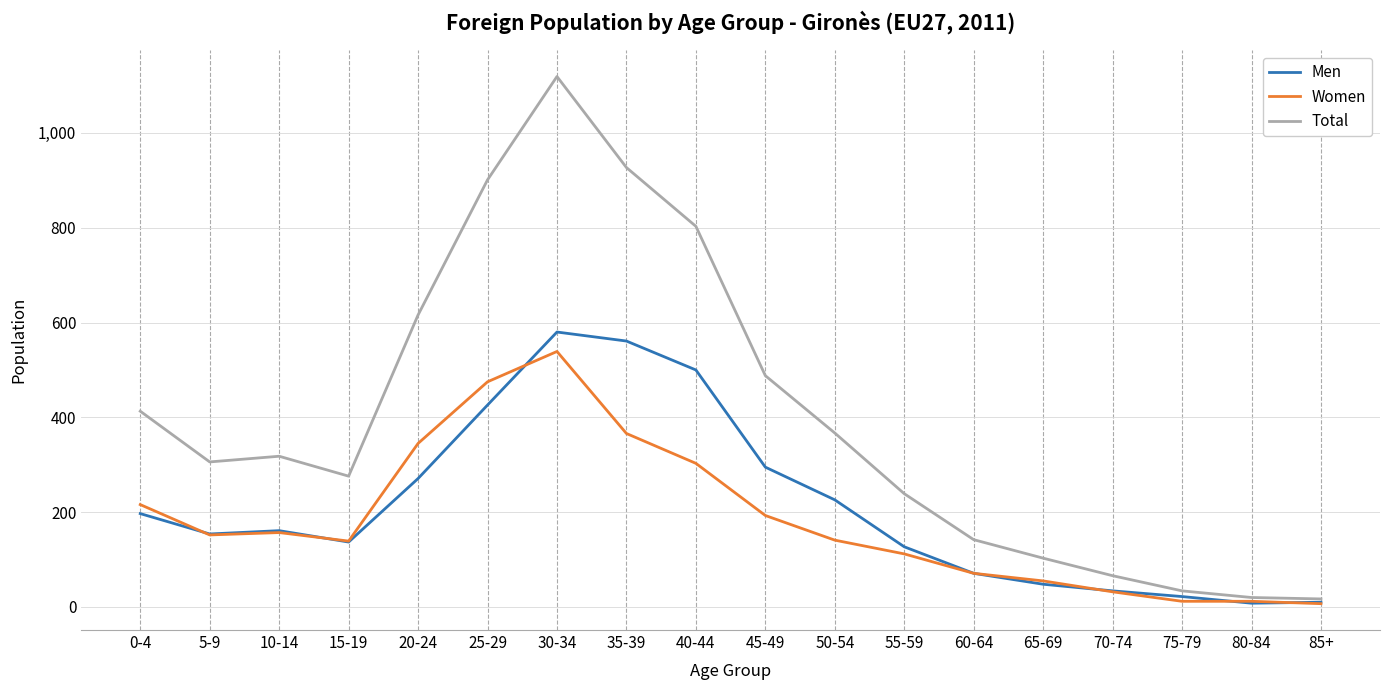

Is it true that Women equals 45 at 15-19?

False